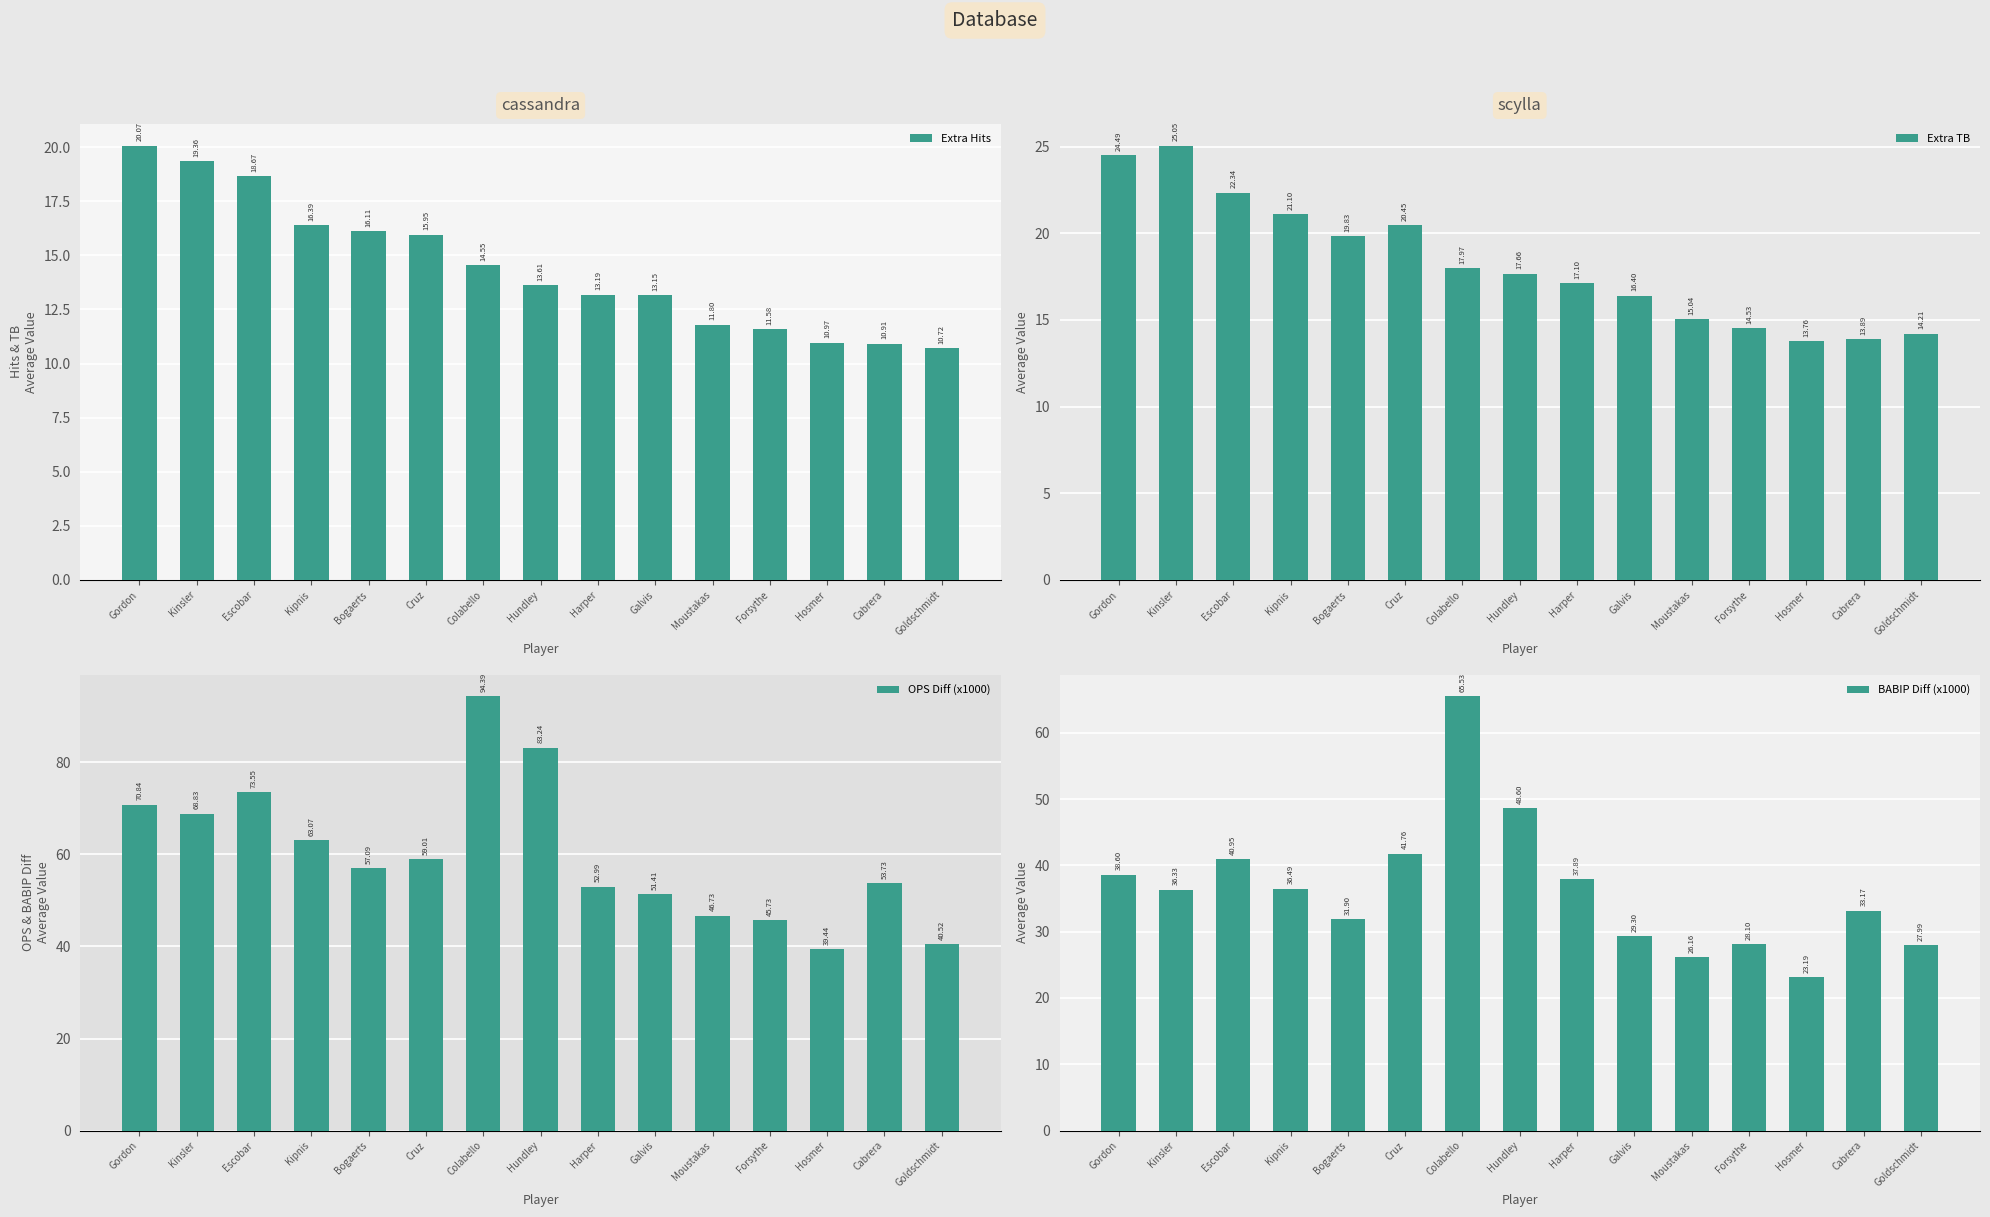

What is the lowest value of the BABIP Diff (x1000) series?

23.2